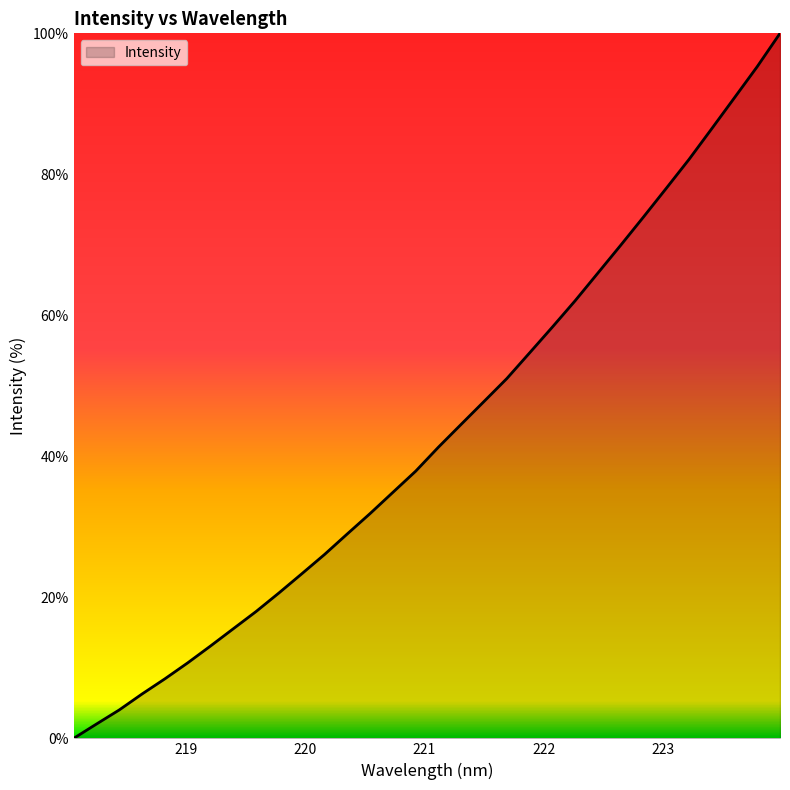

What is the greatest value displayed?

100.0